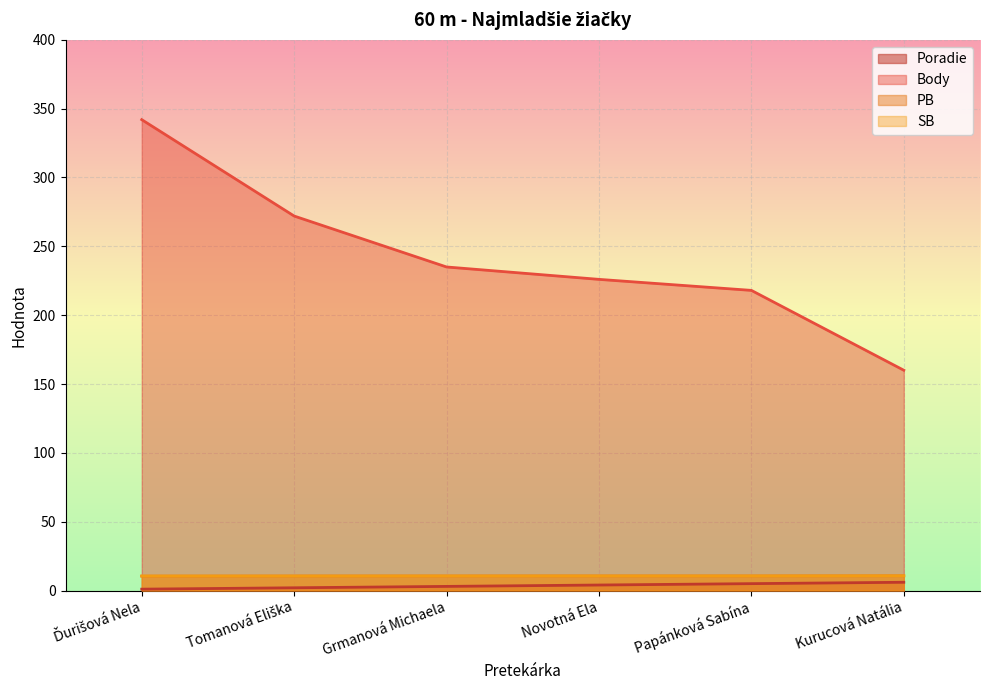

The SB series shows 10.6 at Grmanová Michaela. True or false?

True